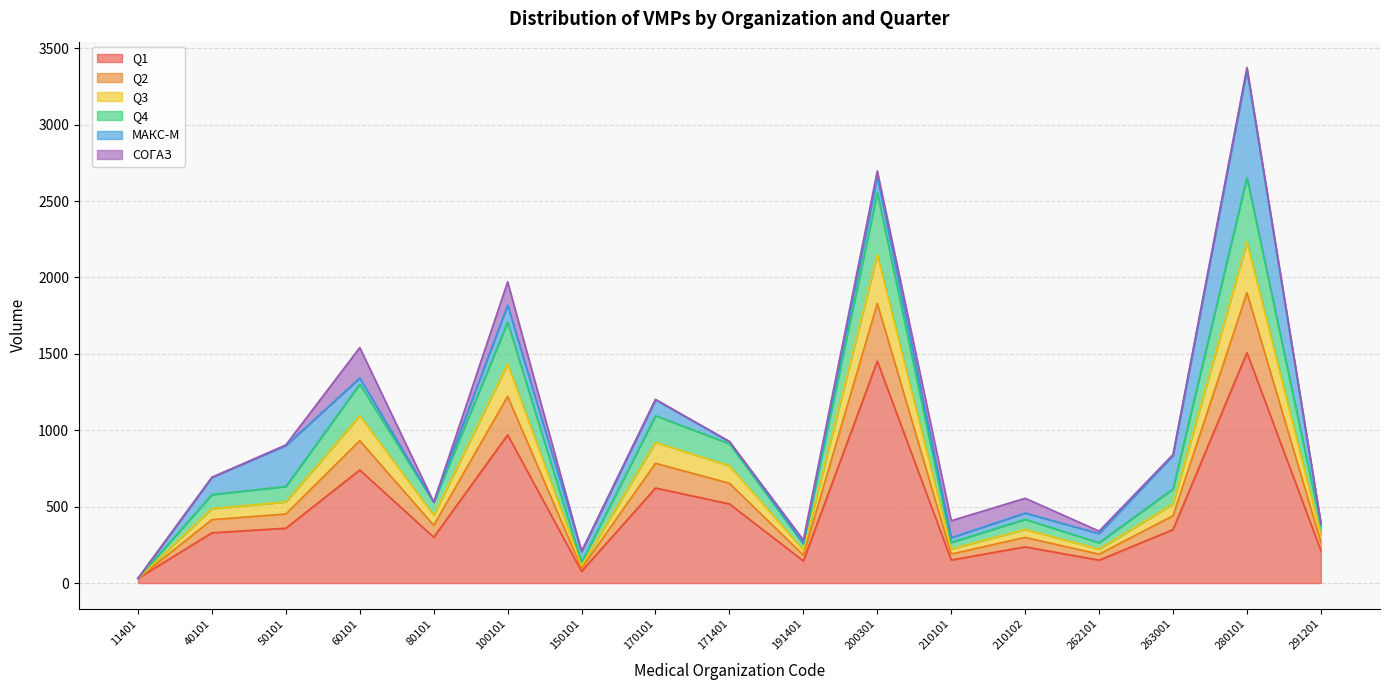

Count the number of categories in the chart.

17